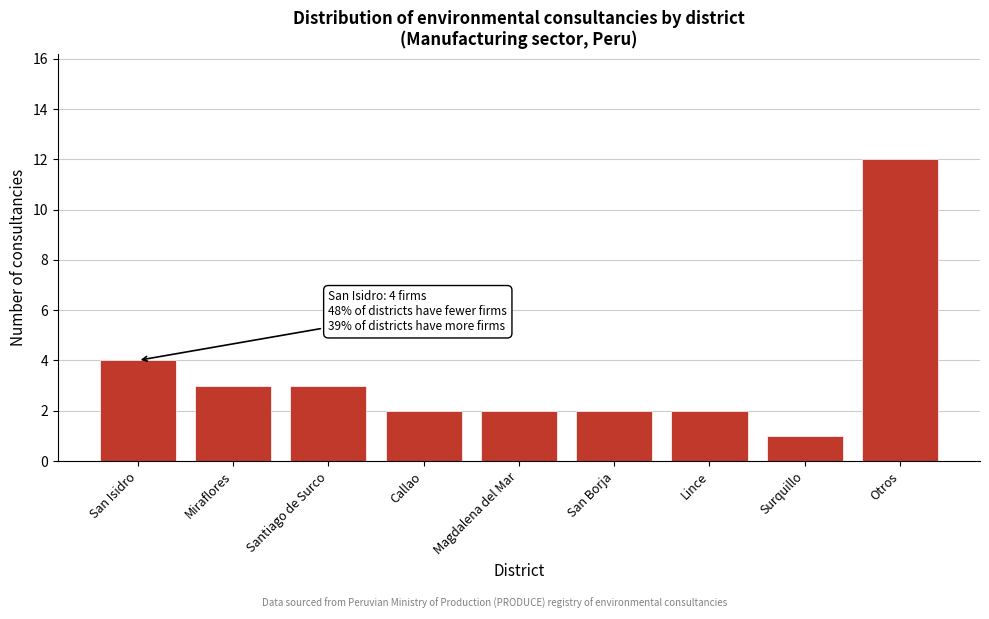

Reading right to left, list all the values displayed in this chart.

Otros=12	Surquillo=1	Lince=2	San Borja=2	Magdalena del Mar=2	Callao=2	Santiago de Surco=3	Miraflores=3	San Isidro=4